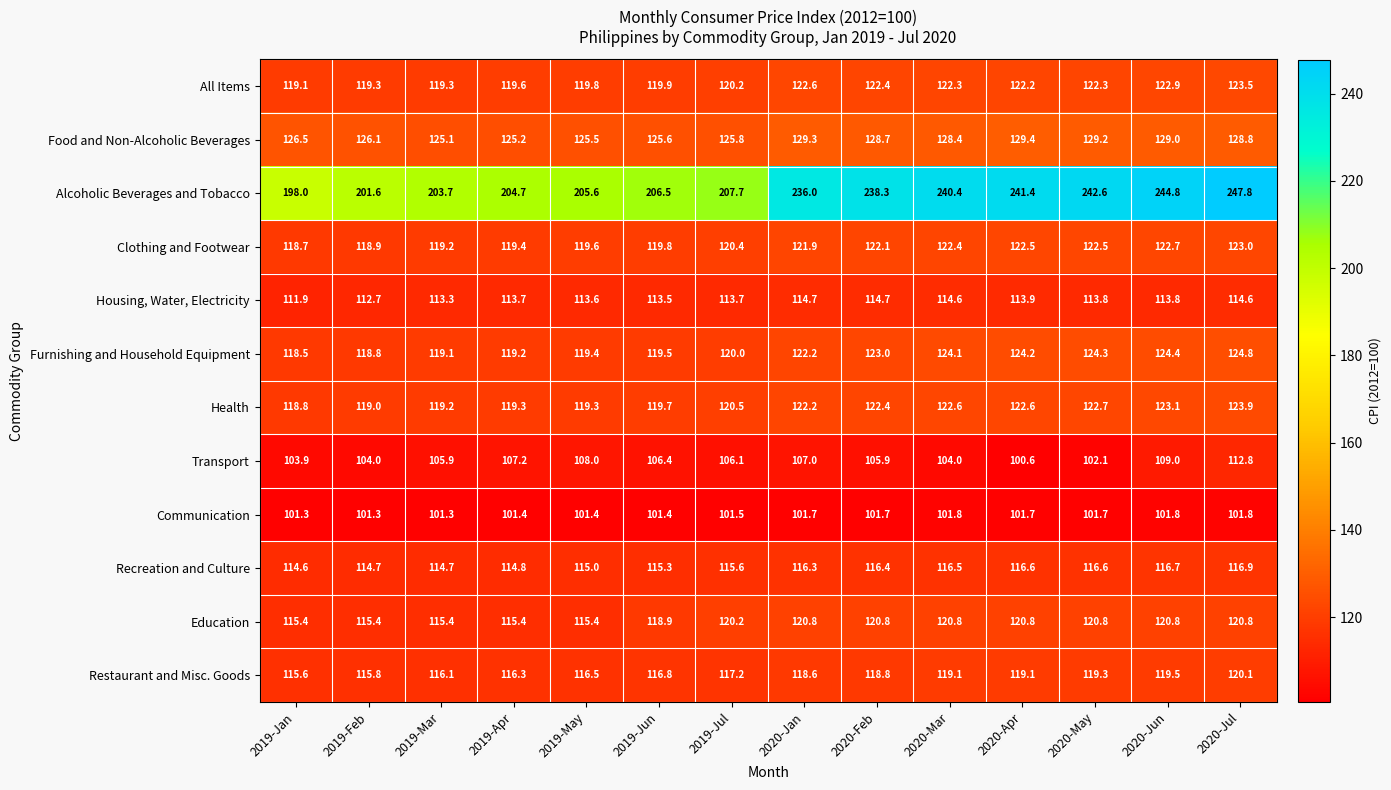

Rank the series by their maximum value, from lowest to highest.

Communication, Transport, Housing, Water, Electricity, Recreation and Culture, Restaurant and Misc. Goods, Education, Clothing and Footwear, All Items, Health, Furnishing and Household Equipment, Food and Non-Alcoholic Beverages, Alcoholic Beverages and Tobacco